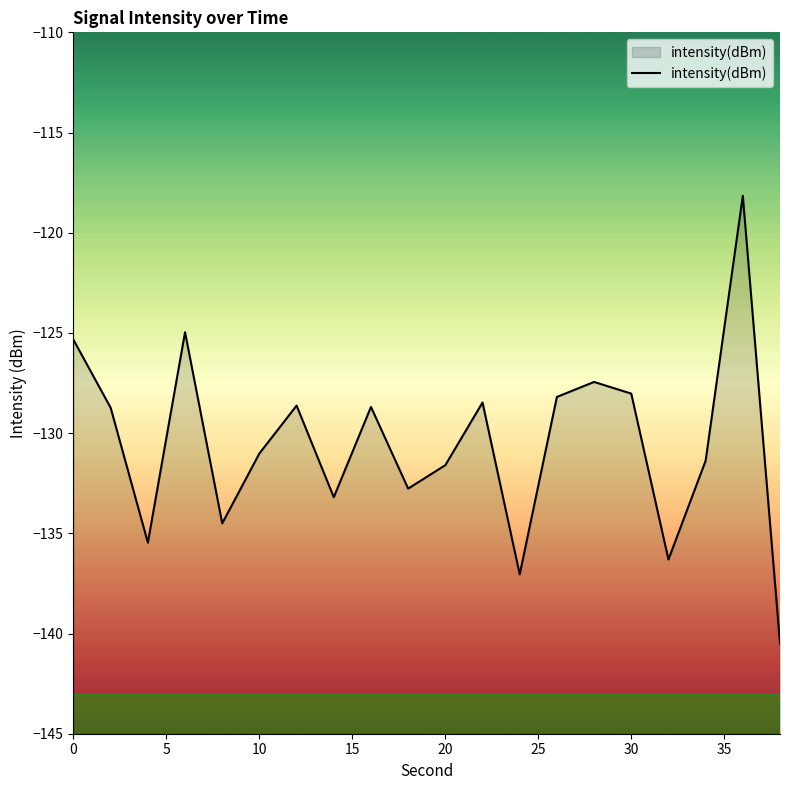

The value at 0 is -125.3. True or false?

True